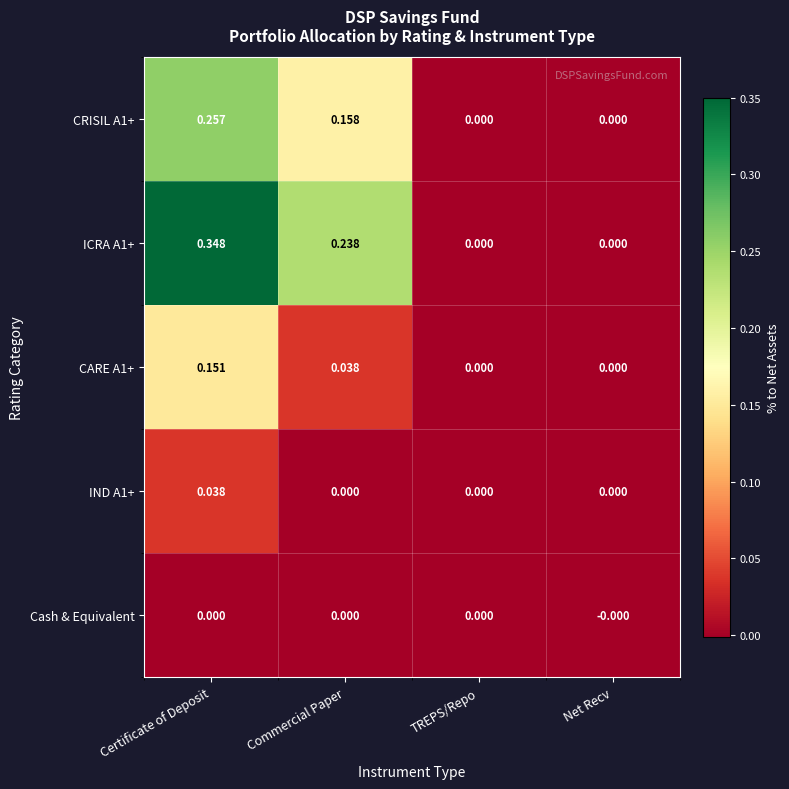

Count the number of data series in this chart.

5